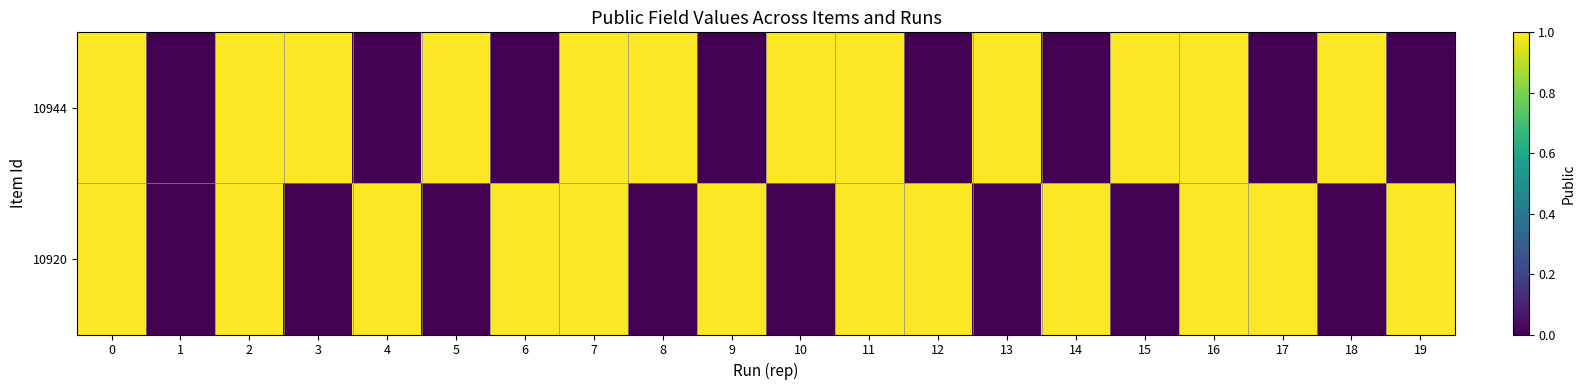

At which category does the chart reach its minimum across all series?

1